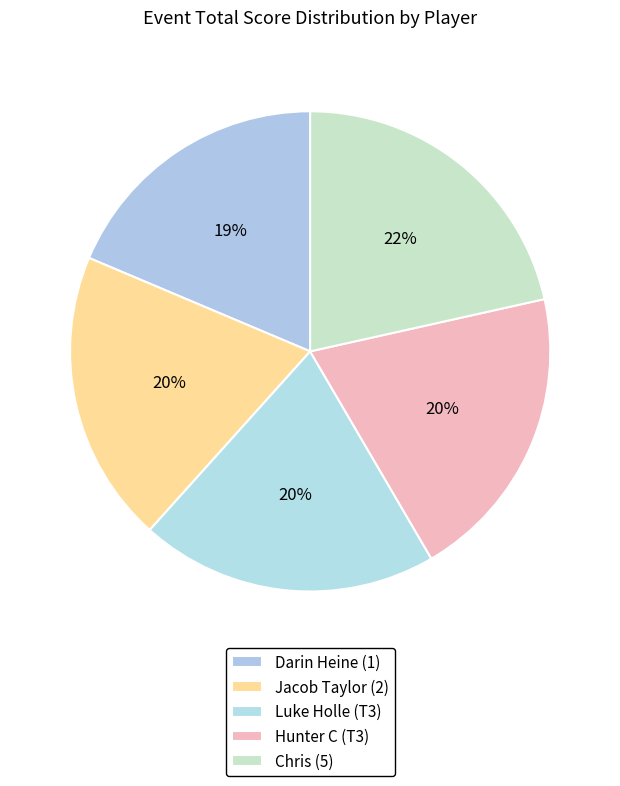

Which category has the smallest portion of the pie?

Darin Heine (1)